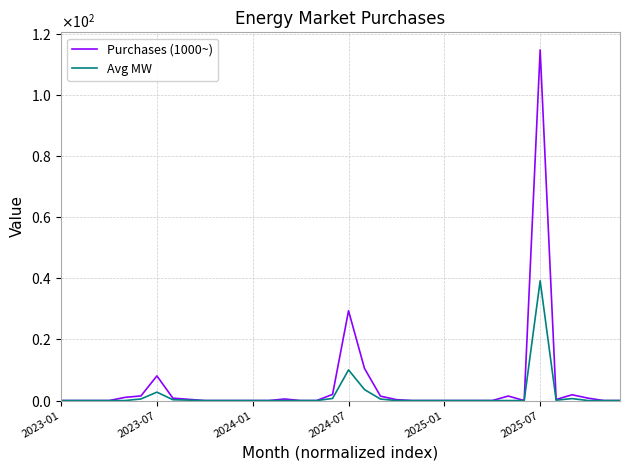

Does the chart display data point markers on the line(s)?

No